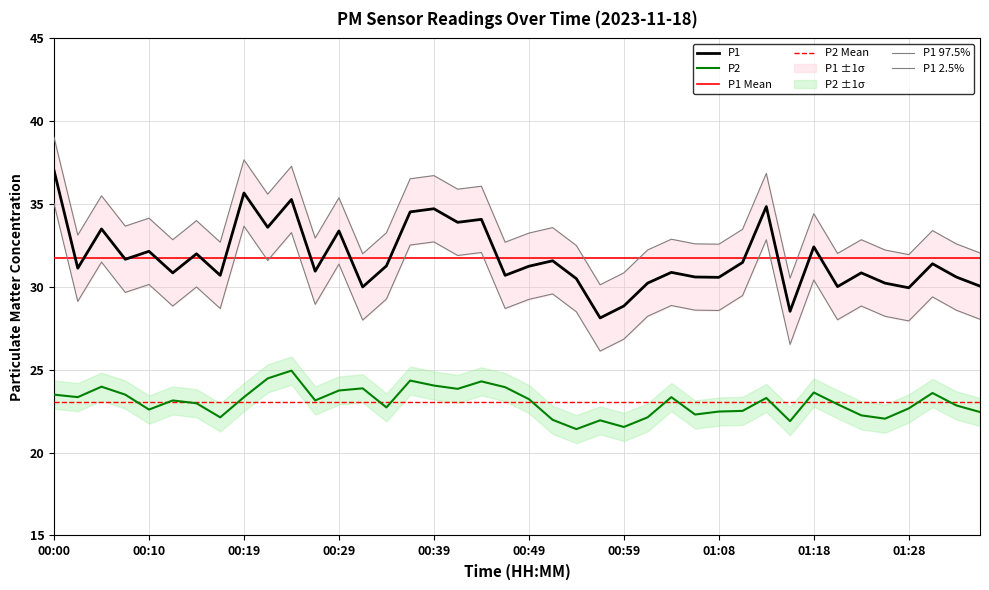

What is the difference between the maximum and second lowest values in the P1 series?

8.5